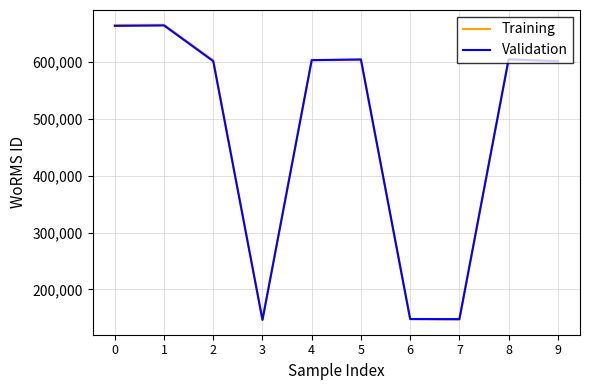

What is the greatest value displayed?

665699